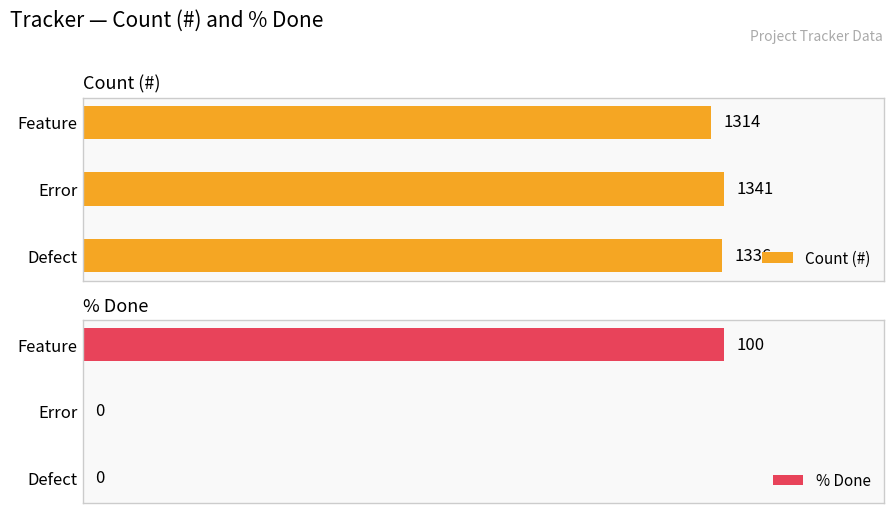

What is the highest value of the Count (#) series?

1341